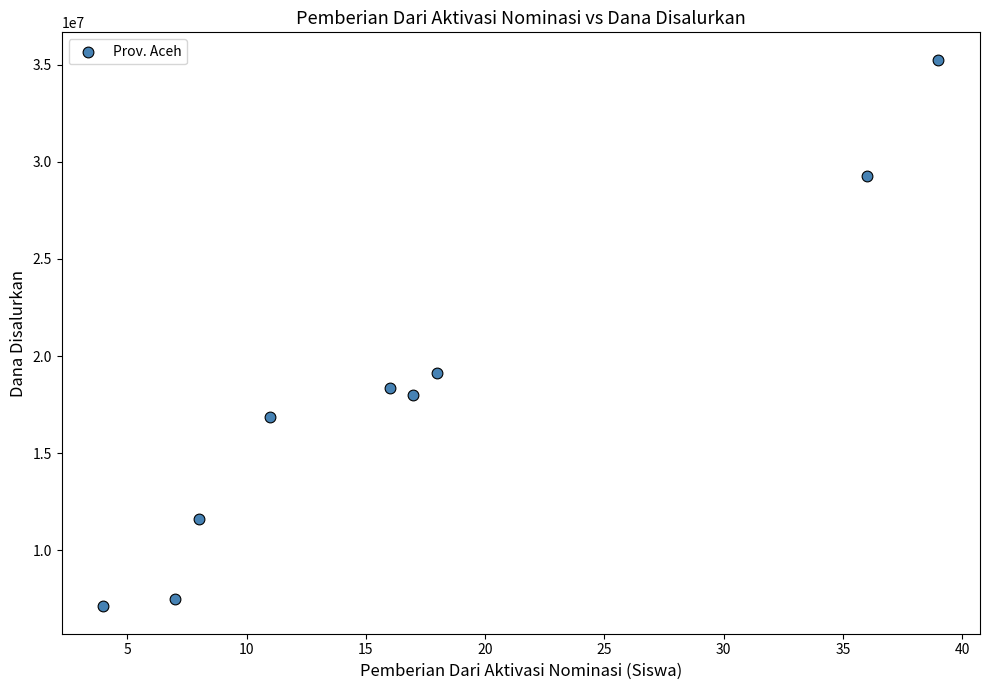

What Y value in the scatter plot is closest to 21187500?

19125000